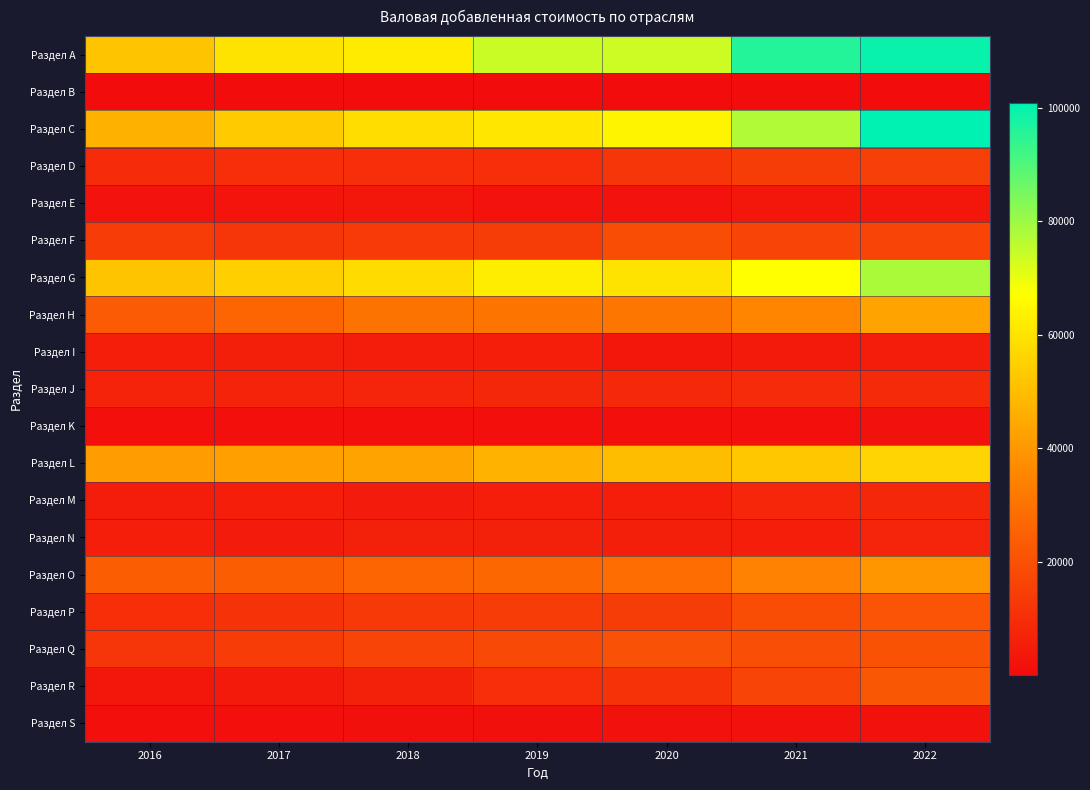

Reading right to left, extract all data points from this chart.

Раздел A: 2022=99266.7	2021=95829.1	2020=73841.1	2019=74264.2	2018=61897.9	2017=60269.0	2016=51795.3
Раздел B: 2022=209.1	2021=164.7	2020=138.2	2019=183.7	2018=166.8	2017=141.3	2016=181.4
Раздел C: 2022=100831.6	2021=77342.8	2020=64410.4	2019=60961.1	2018=58607.5	2017=53362.5	2016=46814.7
Раздел D: 2022=15273.2	2021=14529.7	2020=12255.5	2019=10133.5	2018=10364.7	2017=9988.6	2016=9312.9
Раздел E: 2022=2981.6	2021=3593.5	2020=2291.7	2019=2174.7	2018=2956.9	2017=2526.2	2016=2154.5
Раздел F: 2022=16498.7	2021=16621.4	2020=19384.3	2019=14581.9	2018=13854.0	2017=12690.6	2016=14014.9
Раздел G: 2022=78124.3	2021=67359.2	2020=60190.8	2019=62387.3	2018=57585.3	2017=54502.7	2016=51733.4
Раздел H: 2022=43175.3	2021=35263.7	2020=31098.1	2019=30777.9	2018=30356.0	2017=26274.3	2016=23187.0
Раздел I: 2022=5027.4	2021=4302.1	2020=3220.5	2019=5367.3	2018=4968.0	2017=5692.4	2016=5364.0
Раздел J: 2022=8869.5	2021=9395.4	2020=8673.2	2019=8056.4	2018=7368.4	2017=7022.7	2016=6938.9
Раздел K: 2022=1768.1	2021=1177.2	2020=1161.8	2019=1101.4	2018=1254.9	2017=1009.8	2016=930.9
Раздел L: 2022=56140.6	2021=52481.2	2020=49748.5	2019=46947.5	2018=43065.9	2017=42256.9	2016=41759.4
Раздел M: 2022=8228.6	2021=7938.6	2020=5319.9	2019=5328.6	2018=4697.0	2017=5547.1	2016=5046.3
Раздел N: 2022=7255.0	2021=5513.4	2020=5877.9	2019=6077.8	2018=6092.0	2017=4752.7	2016=5425.8
Раздел O: 2022=39797.5	2021=34643.3	2020=28790.2	2019=26878.6	2018=26203.8	2017=24083.6	2016=24090.1
Раздел P: 2022=21134.2	2021=18633.7	2020=14553.6	2019=14053.0	2018=13266.9	2017=11720.9	2016=10646.6
Раздел Q: 2022=20873.3	2021=19419.7	2020=20260.7	2019=18115.1	2018=16545.2	2017=13926.4	2016=12698.5
Раздел R: 2022=21864.6	2021=16579.3	2020=11179.3	2019=10034.5	2018=6404.0	2017=4148.6	2016=3122.9
Раздел S: 2022=2027.7	2021=1881.3	2020=1783.8	2019=1689.4	2018=1502.0	2017=1261.5	2016=1271.9